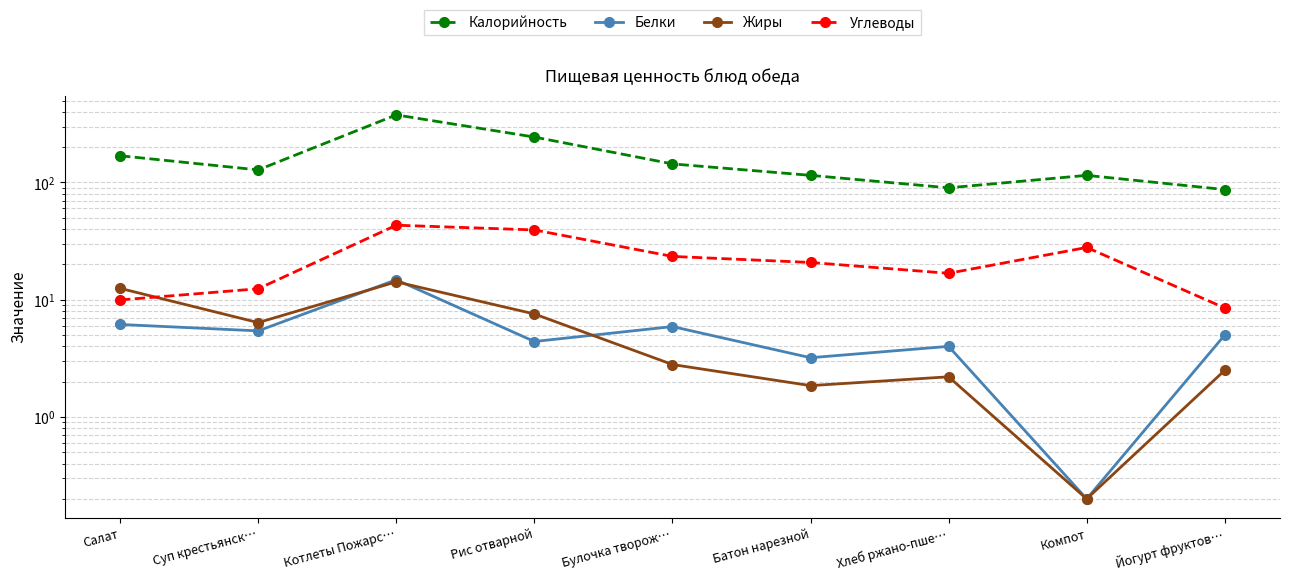

Where is the first local minimum for Калорийность?

Суп крестьянск…